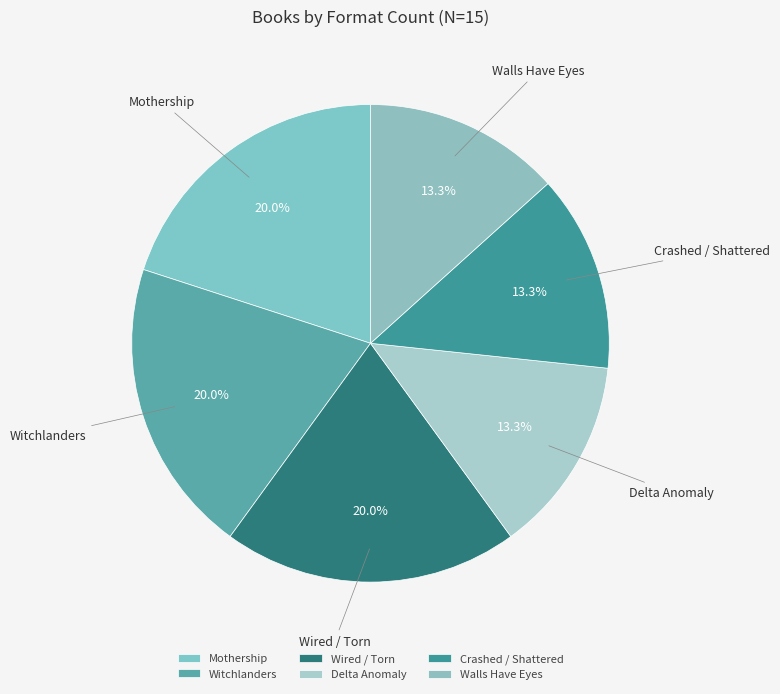

What is the ratio of the value at Mothership to the value at Witchlanders?

1.0